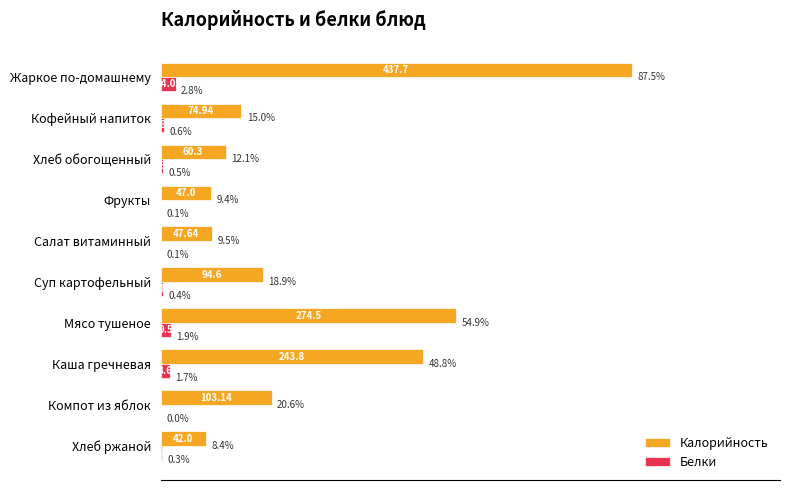

What is the sum of the Калорийность values at Компот из яблок and Хлеб ржаной?

29.0